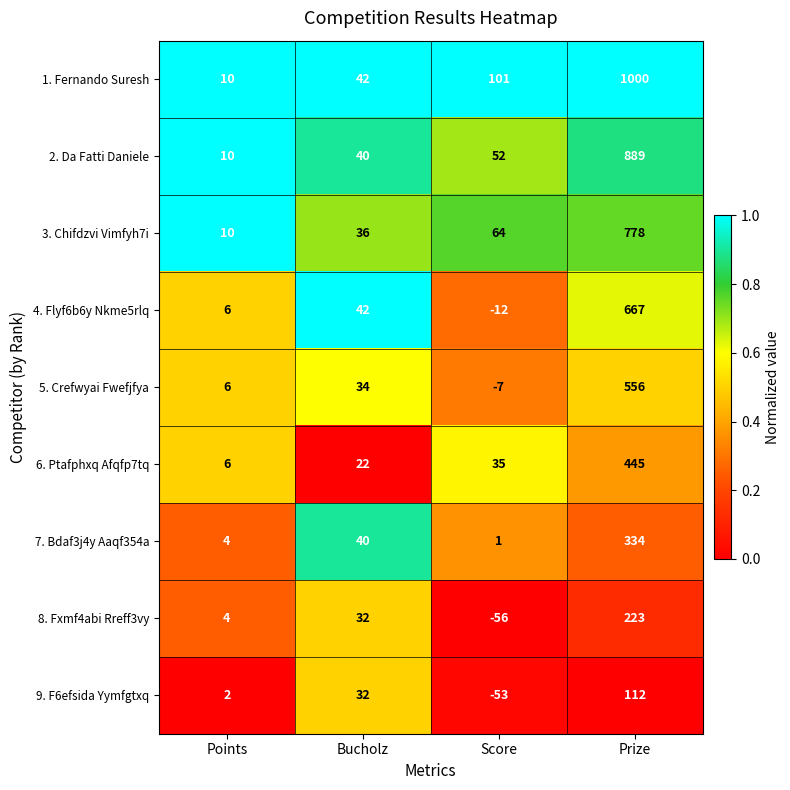

Which series has the largest total across all categories?

1. Fernando Suresh